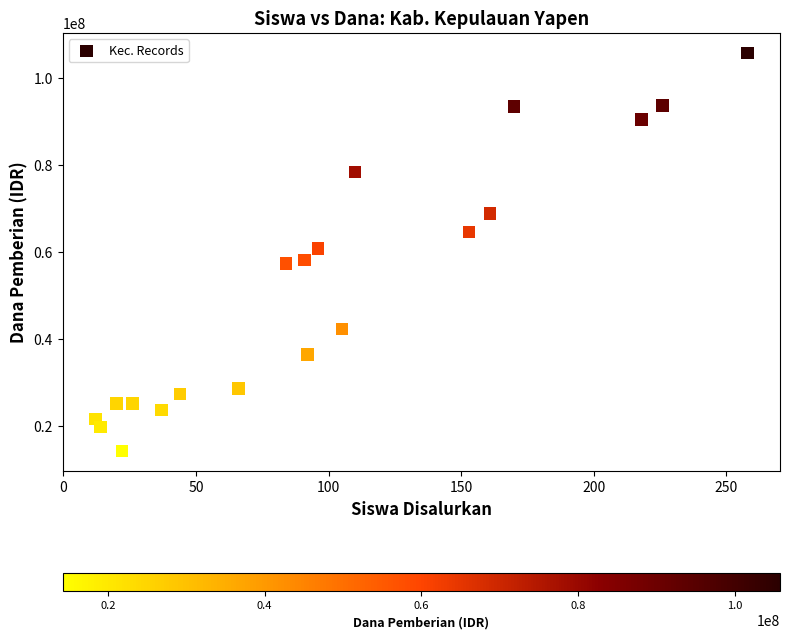

What is the range of Y values (max minus min)?

91500000